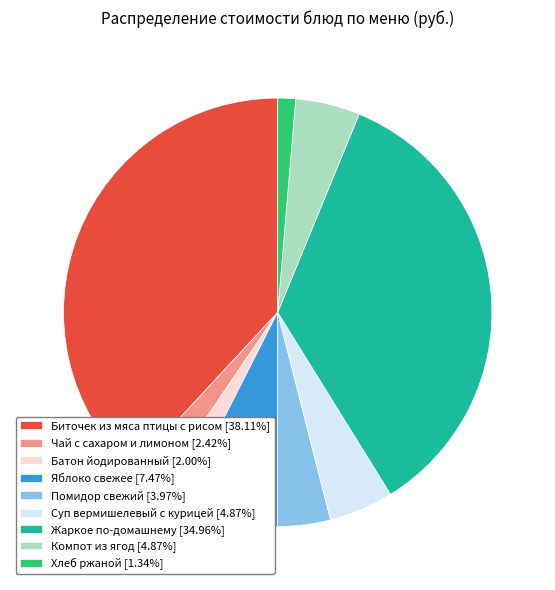

The Суп вермишелевый с курицей slice represents 19% of the pie. True or false?

False